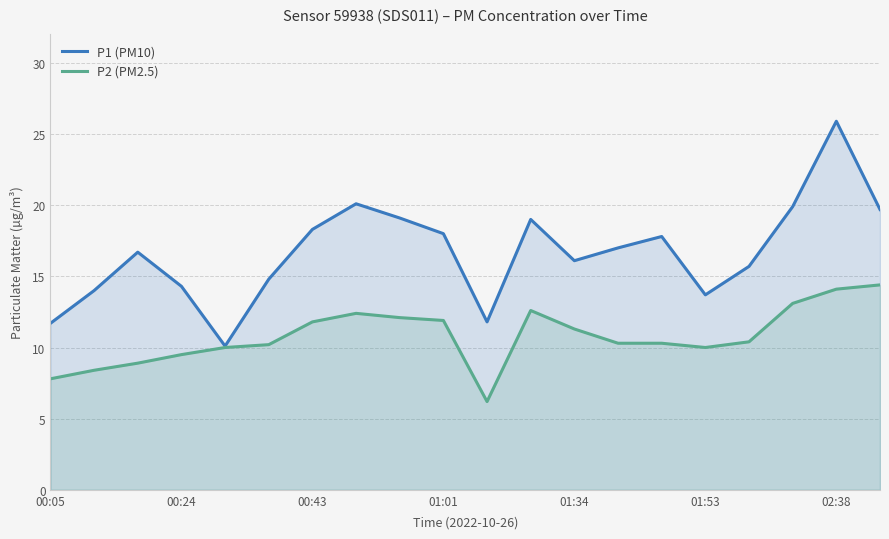

At how many categories does at least one series exceed 22?

1